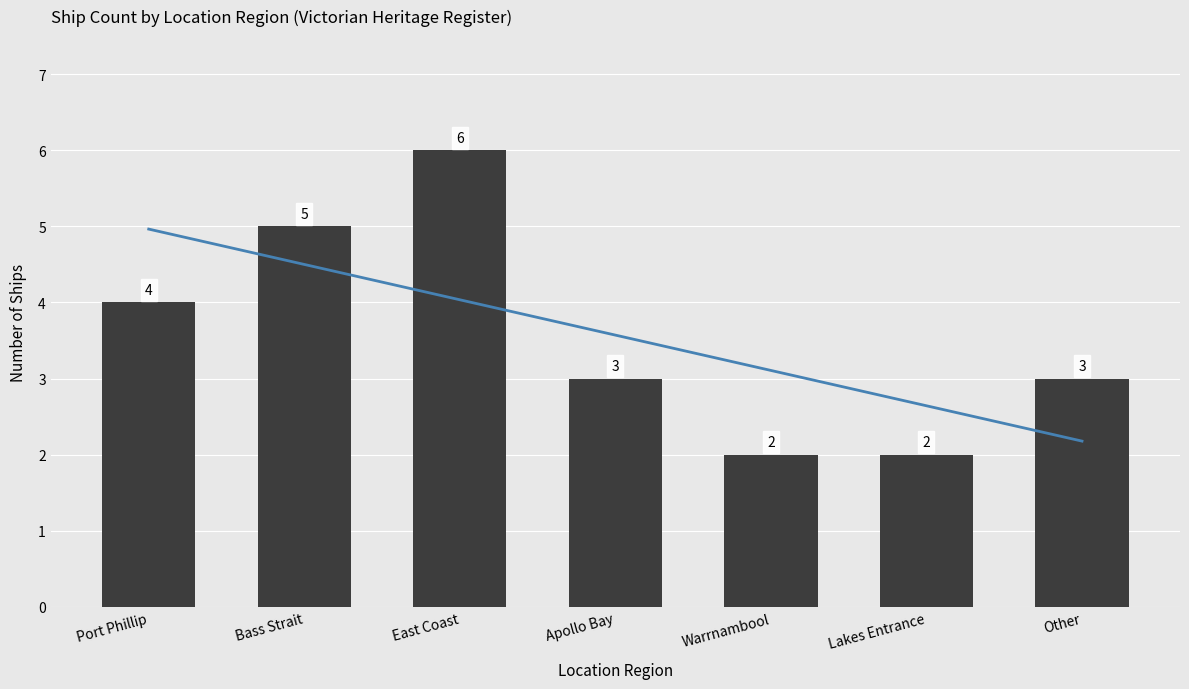

The value at Port Phillip is 4. True or false?

True